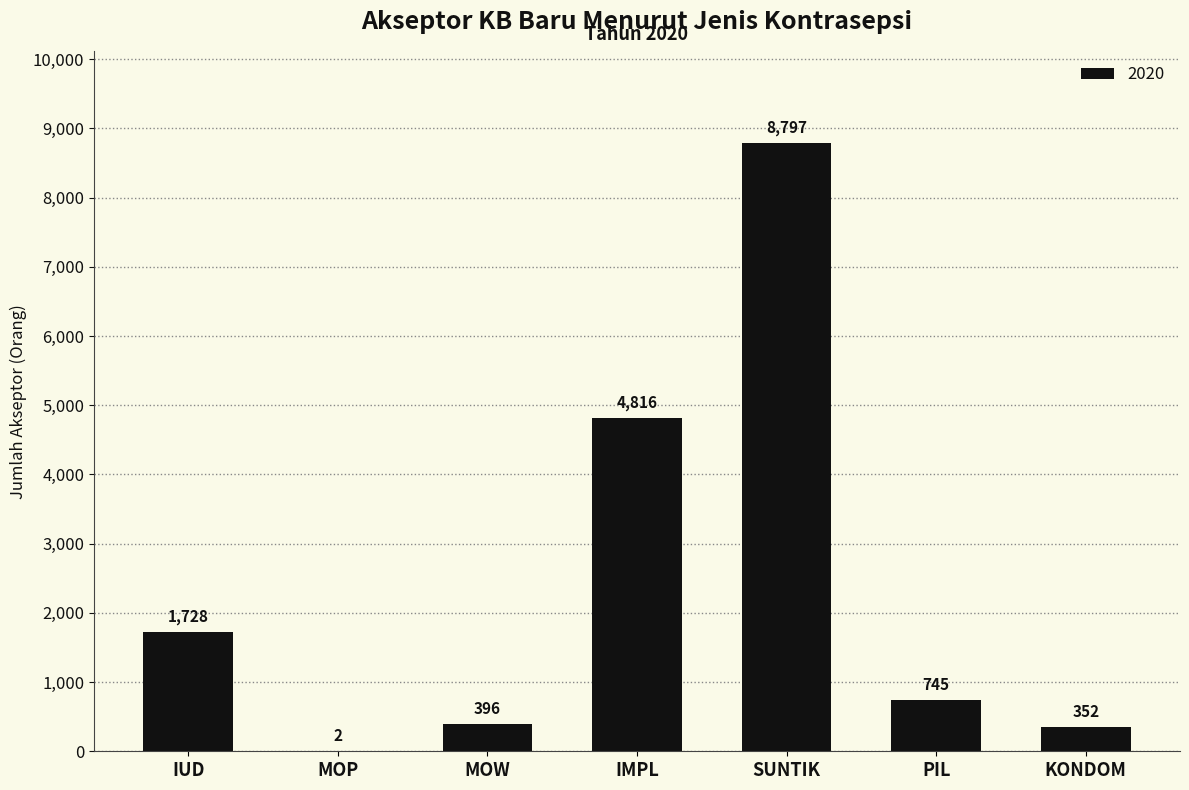

What is the average value?

2405